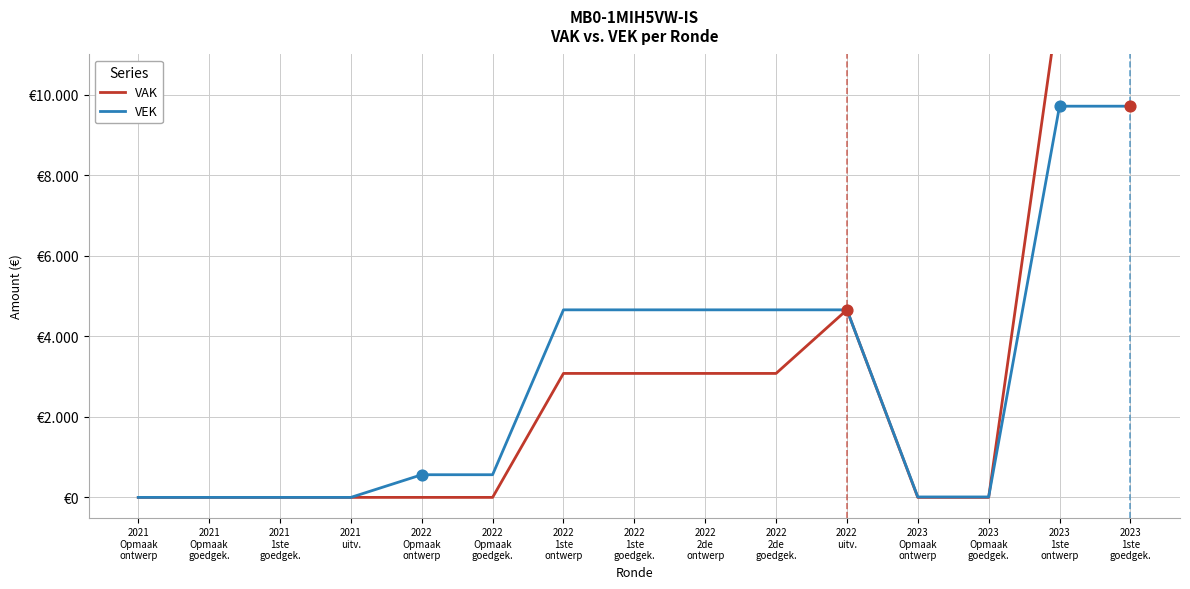

At how many categories does at least one series exceed 4194?

7